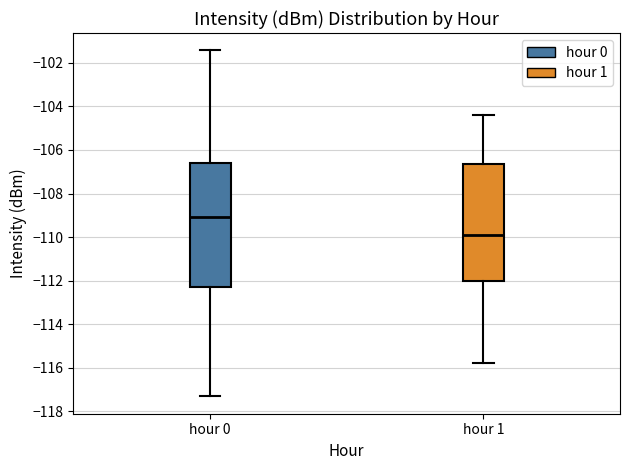

Where is the upper edge of the box for hour 1 on the y-axis? The values are not printed on the chart, so give them approximately, as read against the axis.

-106.6